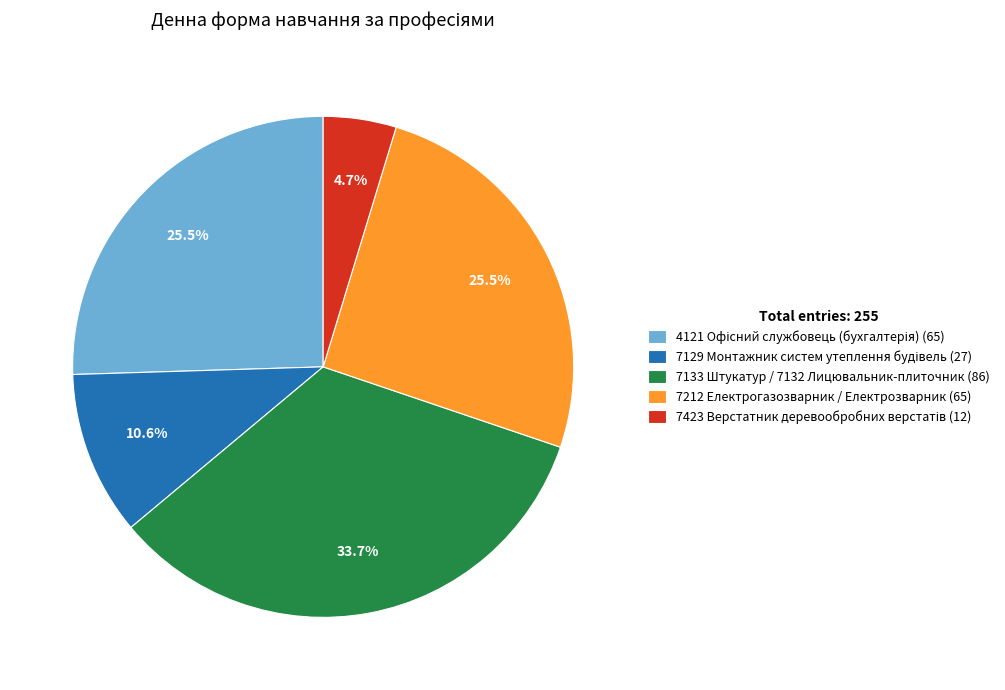

Which has a higher value, 7133 Штукатур / 7132 Лицювальник-плиточник (86) or 7212 Електрогазозварник / Електрозварник (65)?

7133 Штукатур / 7132 Лицювальник-плиточник (86)